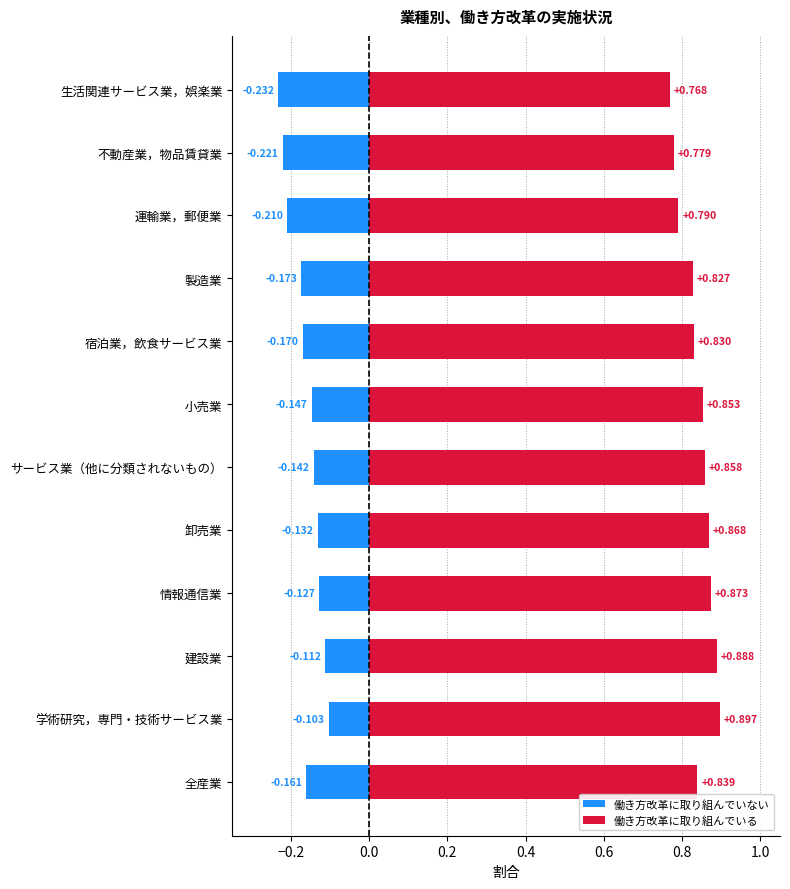

How many distinct data groups are displayed?

2